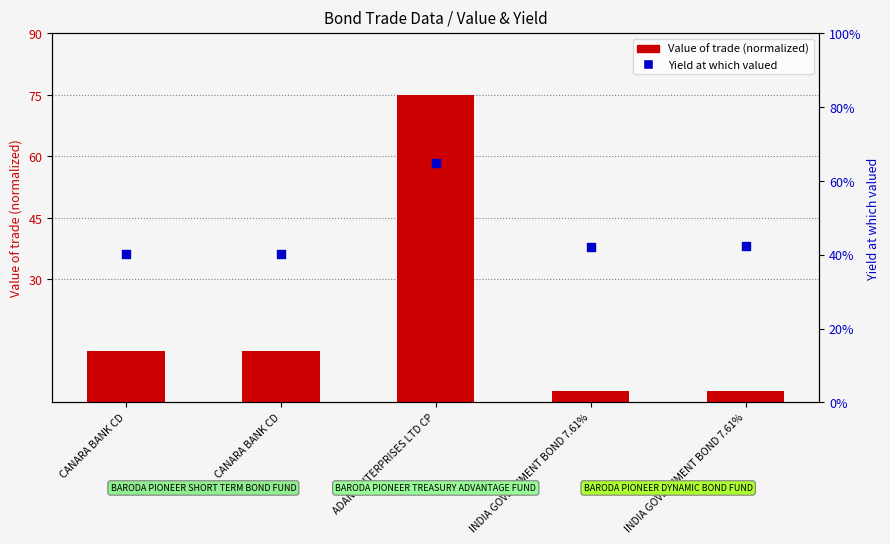

Which series reaches the minimum Y coordinate?

Value of trade (normalized)